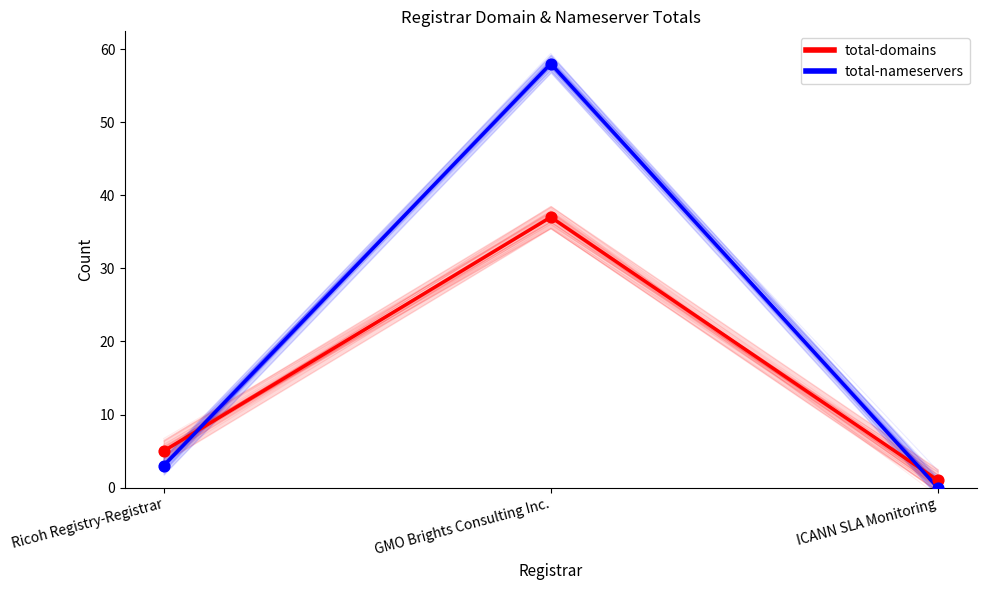

At how many categories does at least one series exceed 41?

1